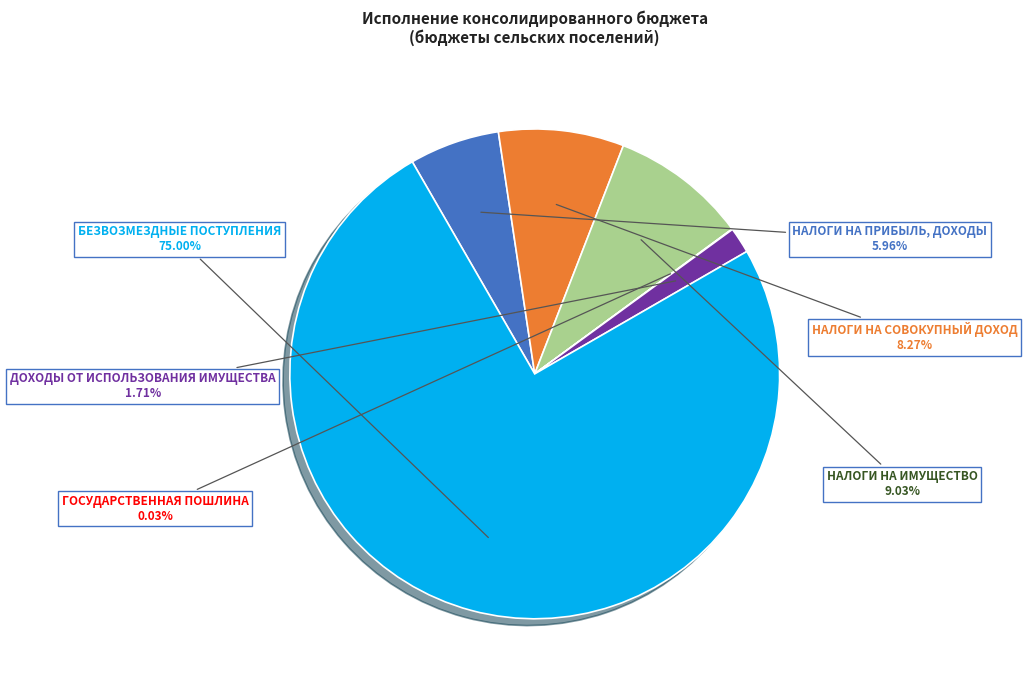

Is there a majority slice in this chart?

Yes